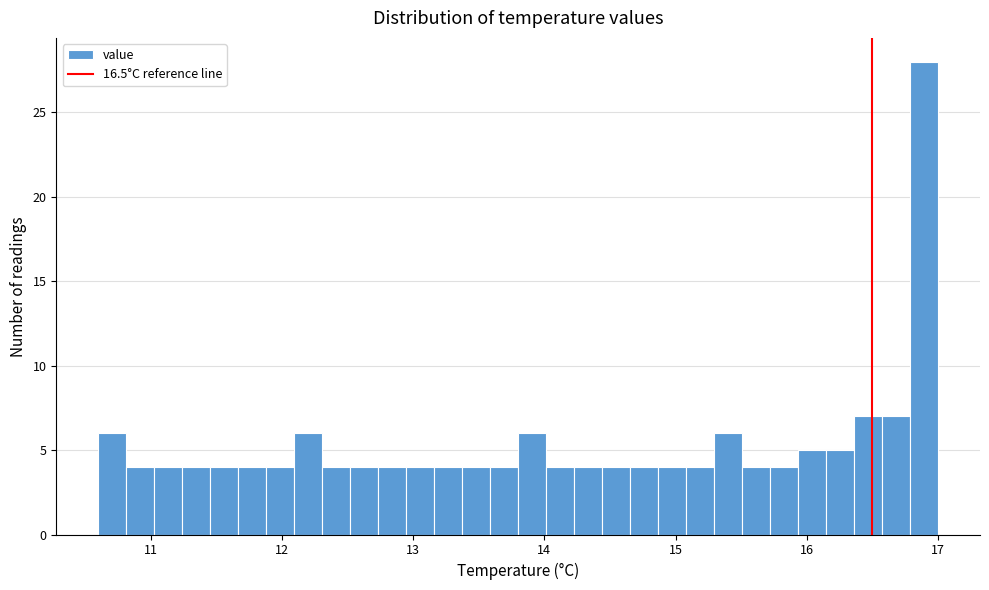

Around what value on the x-axis is the tallest bar? Give the approximate position of its centre, as read against the axis.

16.9